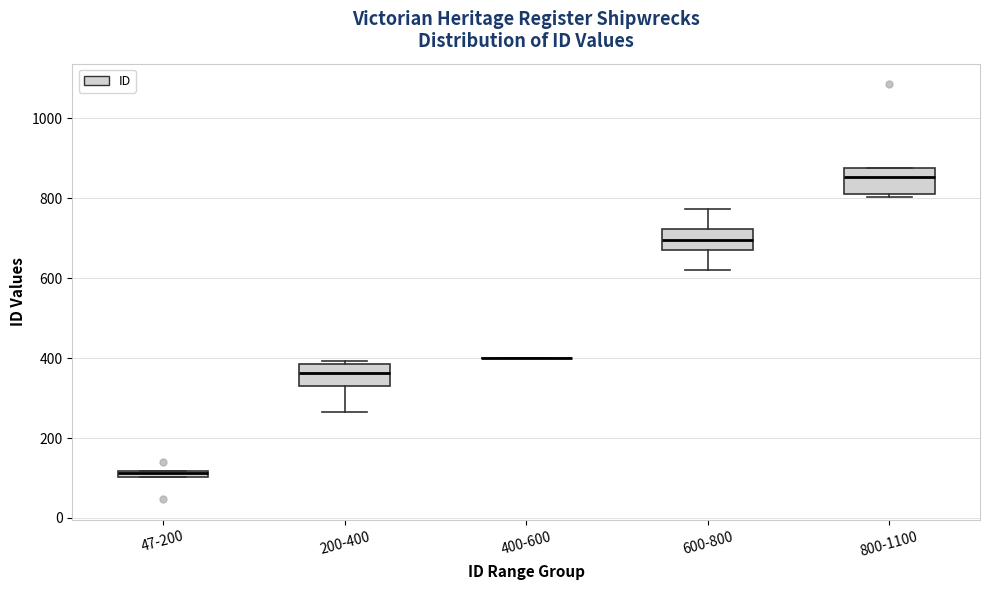

Where is the upper edge of the box for 600-800 on the y-axis? The values are not printed on the chart, so give them approximately, as read against the axis.

720